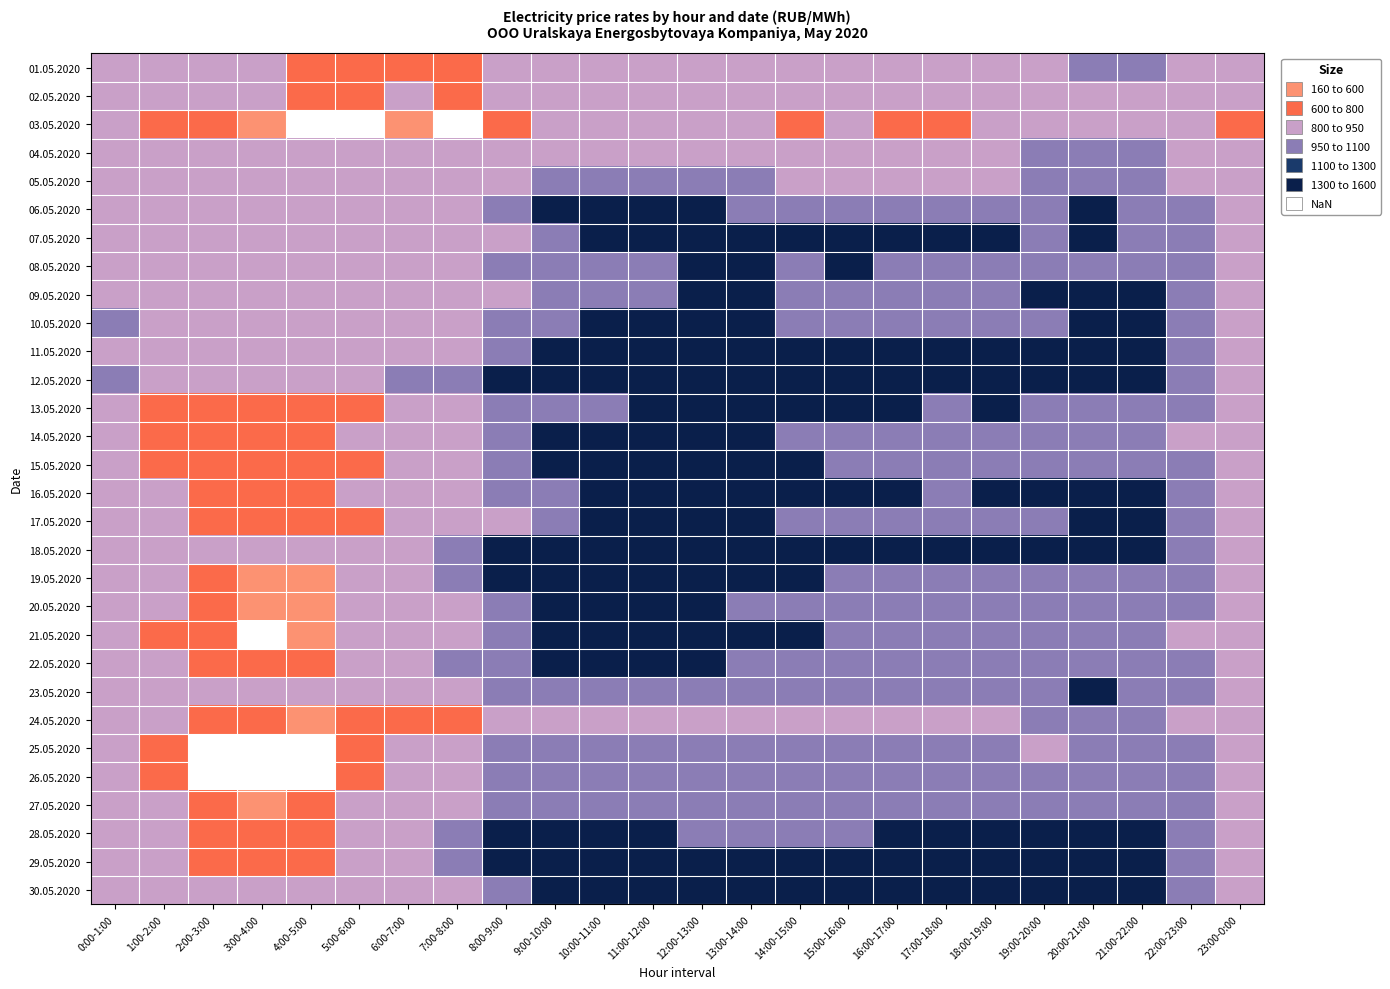

At which category is the sum across all series the highest?

11:00-12:00